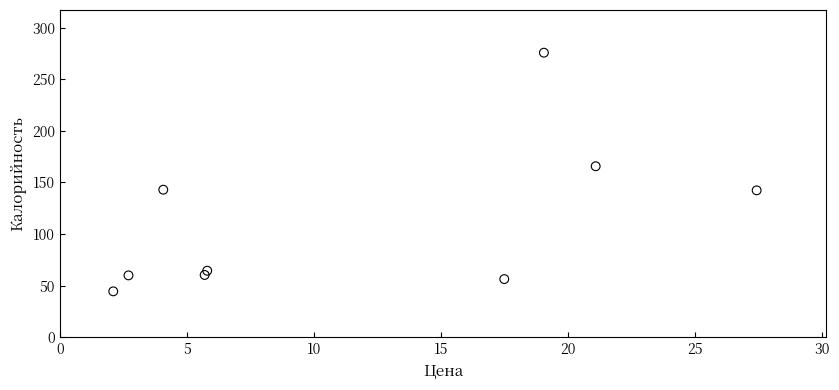

What Y value in the scatter plot is closest to 160?

165.8